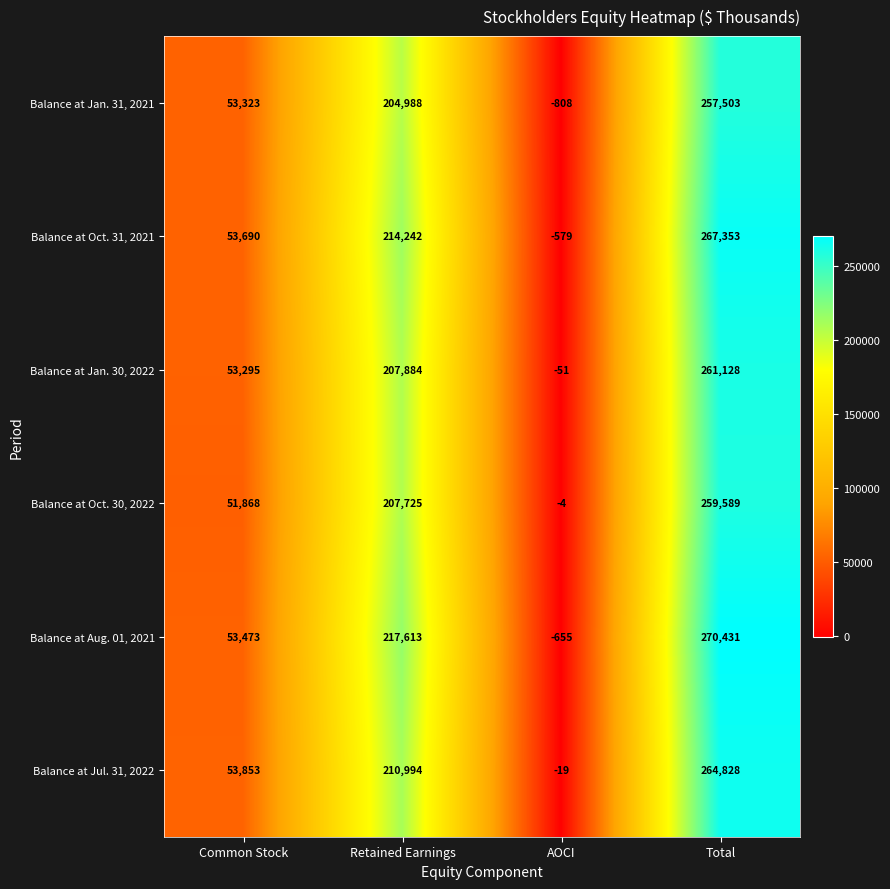

Reading left to right, what are all the values shown in this chart?

Balance at Jan. 31, 2021: Common Stock=53323	Retained Earnings=204988	AOCI=-808	Total=257503
Balance at Oct. 31, 2021: Common Stock=53690	Retained Earnings=214242	AOCI=-579	Total=267353
Balance at Jan. 30, 2022: Common Stock=53295	Retained Earnings=207884	AOCI=-51	Total=261128
Balance at Oct. 30, 2022: Common Stock=51868	Retained Earnings=207725	AOCI=-4	Total=259589
Balance at Aug. 01, 2021: Common Stock=53473	Retained Earnings=217613	AOCI=-655	Total=270431
Balance at Jul. 31, 2022: Common Stock=53853	Retained Earnings=210994	AOCI=-19	Total=264828